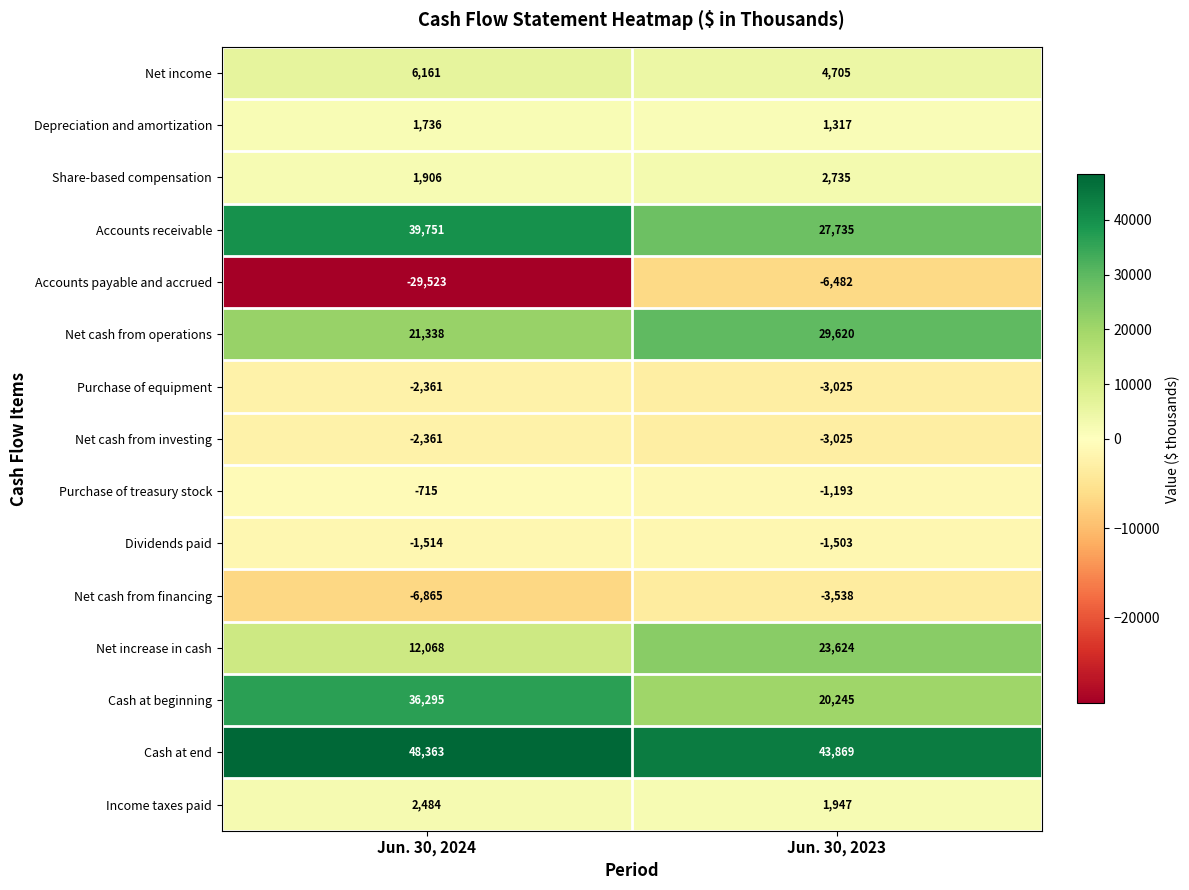

Which series changed the most between Jun. 30, 2024 and Jun. 30, 2023?

Accounts payable and accrued